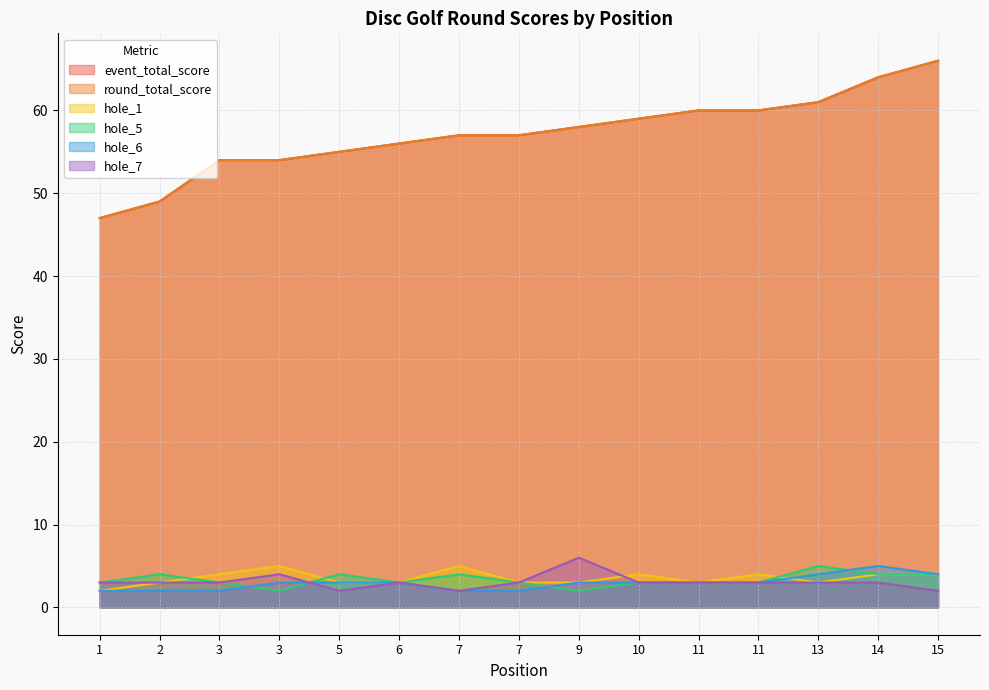

Between which two adjacent categories do hole_7 and hole_5 first intersect?

3 and 5